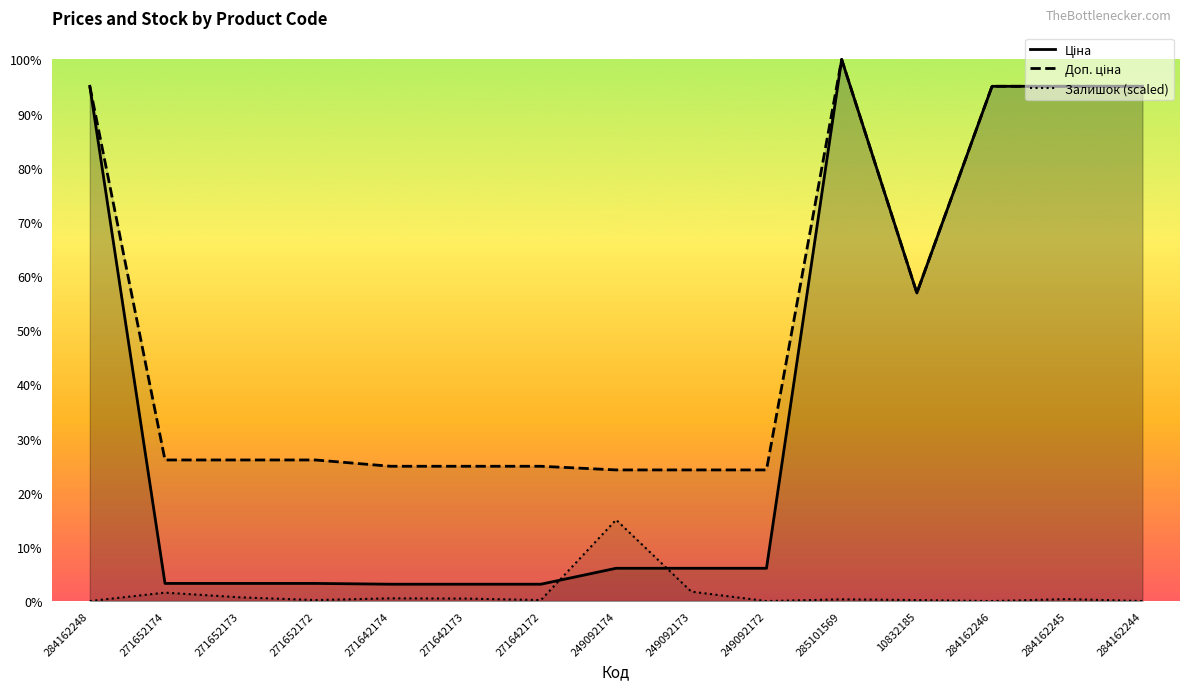

Reading right to left, extract all data points from this chart.

Ціна: 9480.1	9480.1	9480.1	5673.8	9975.0	603.7	603.7	603.7	310.3	310.3	310.3	324.8	324.8	324.8	9480.1
Доп. ціна: 9480.1	9480.1	9480.1	5673.8	9975.0	2414.8	2414.8	2414.8	2482.4	2482.4	2482.4	2598.3	2598.3	2598.3	9480.1
Залишок (scaled): 0.0	36.5	0.0	18.2	31.9	0.0	173.3	1496.2	18.2	45.6	50.2	18.2	68.4	155.1	0.0